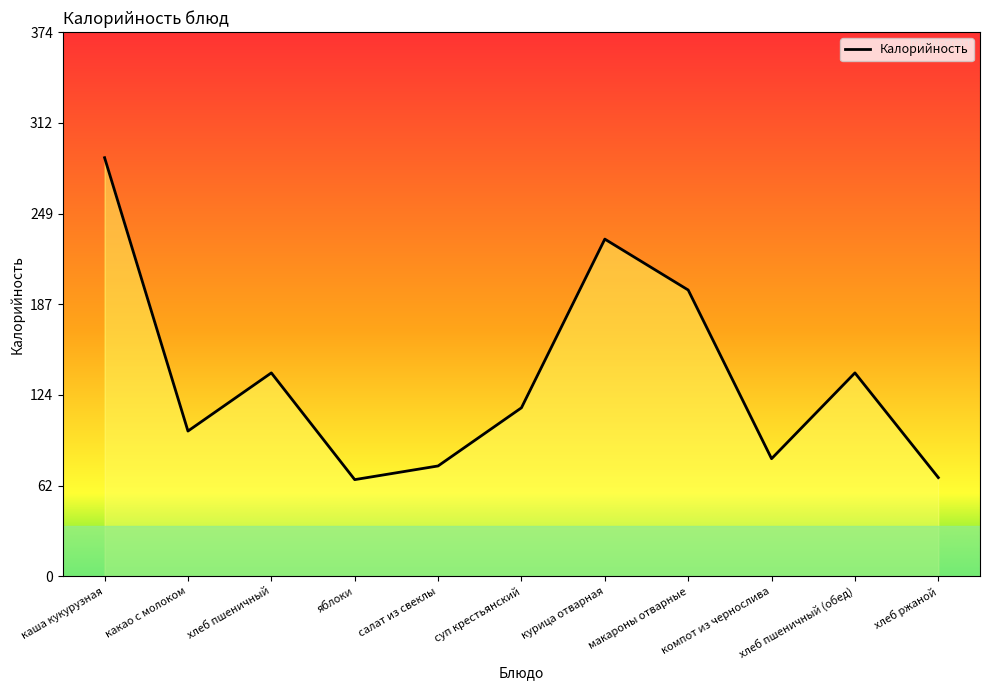

Reading left to right, what are all the values shown in this chart?

288.0	100.0	140.0	66.6	76.0	116.0	232.0	197.0	81.0	140.0	68.0